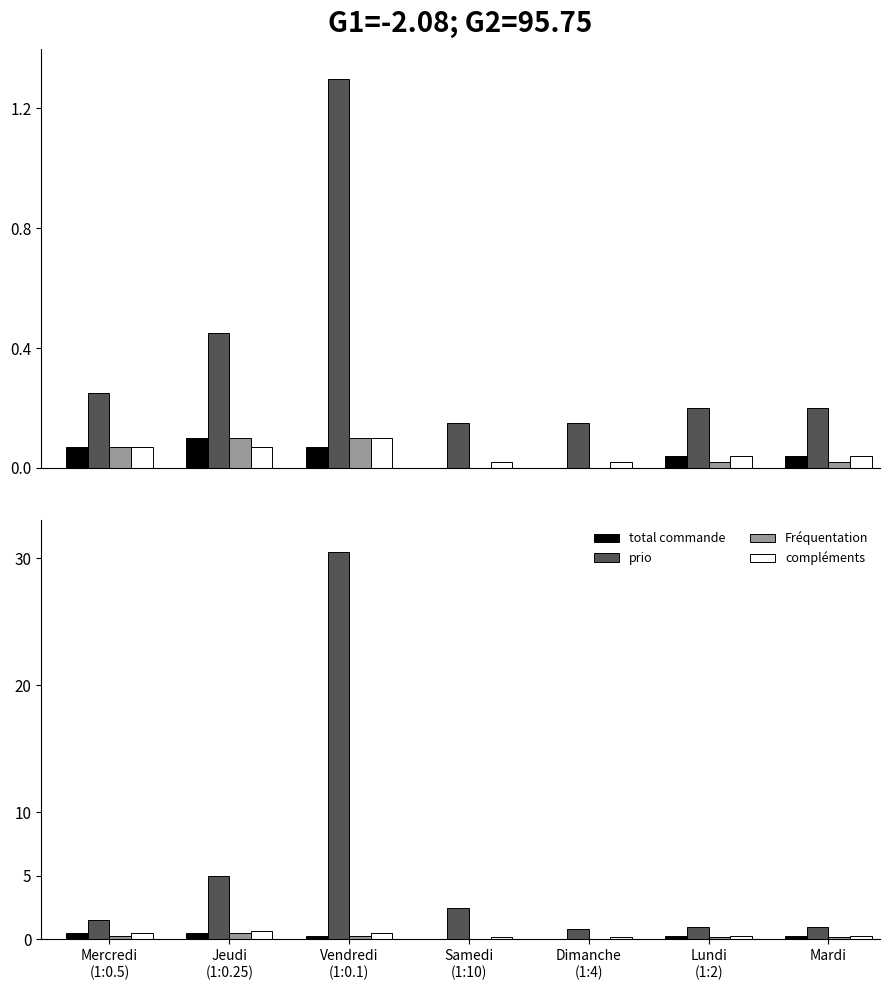

What are all the series names shown in the legend?

total commande, prio, Fréquentation, compléments